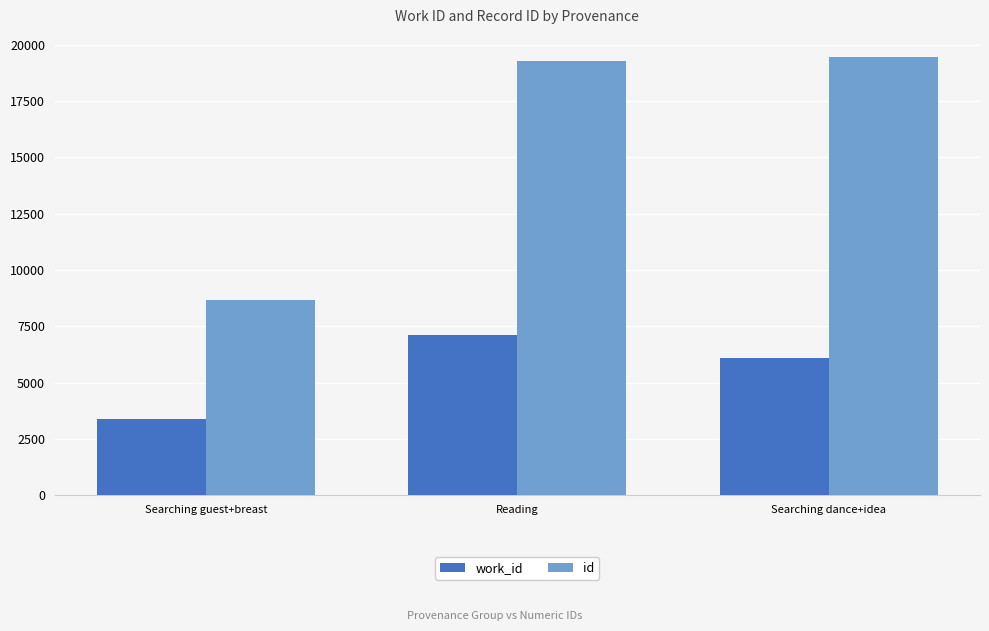

At which category is the sum across all series the highest?

Reading